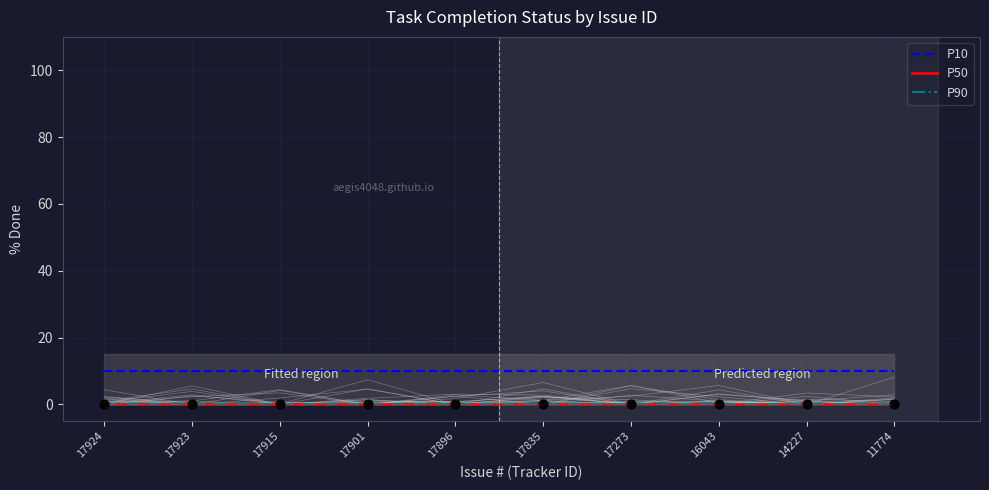

Which series has the widest spread of Y values?

P10